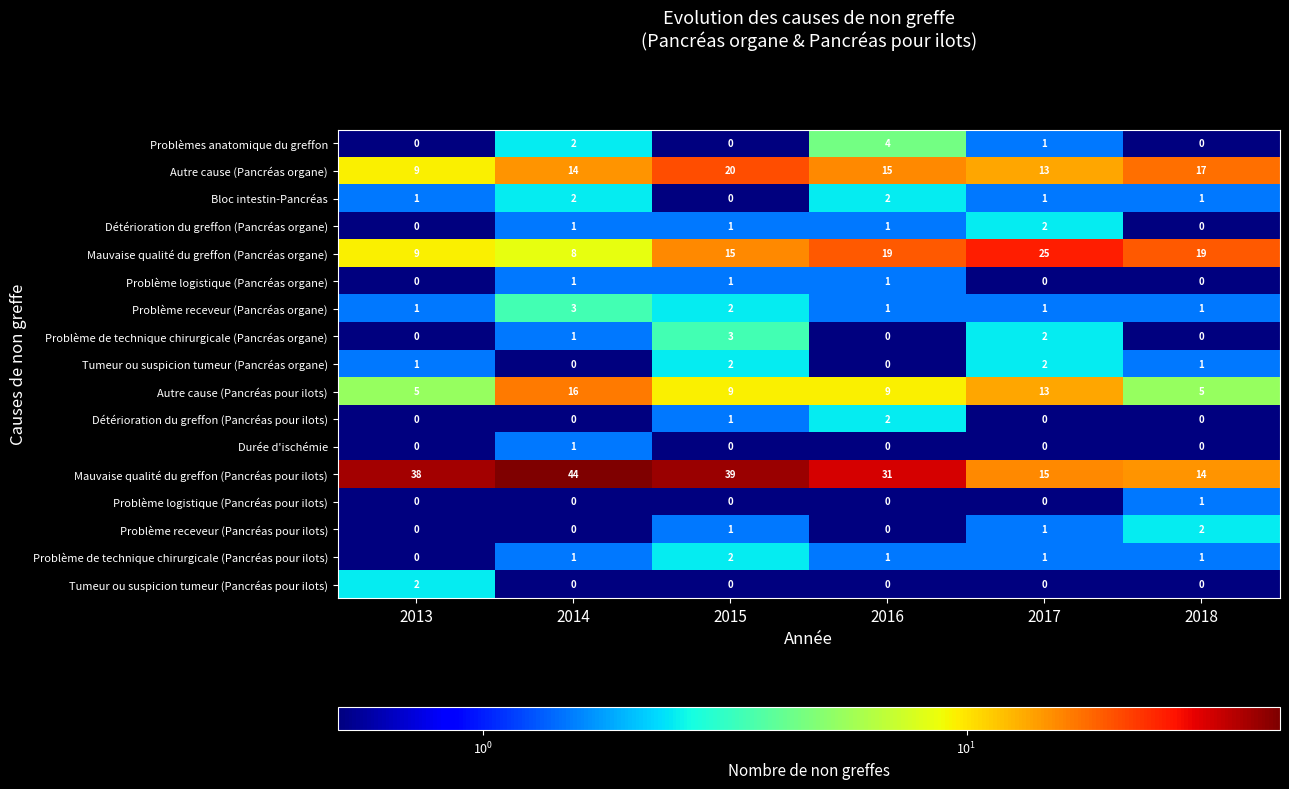

At how many categories does at least one series exceed 26?

4